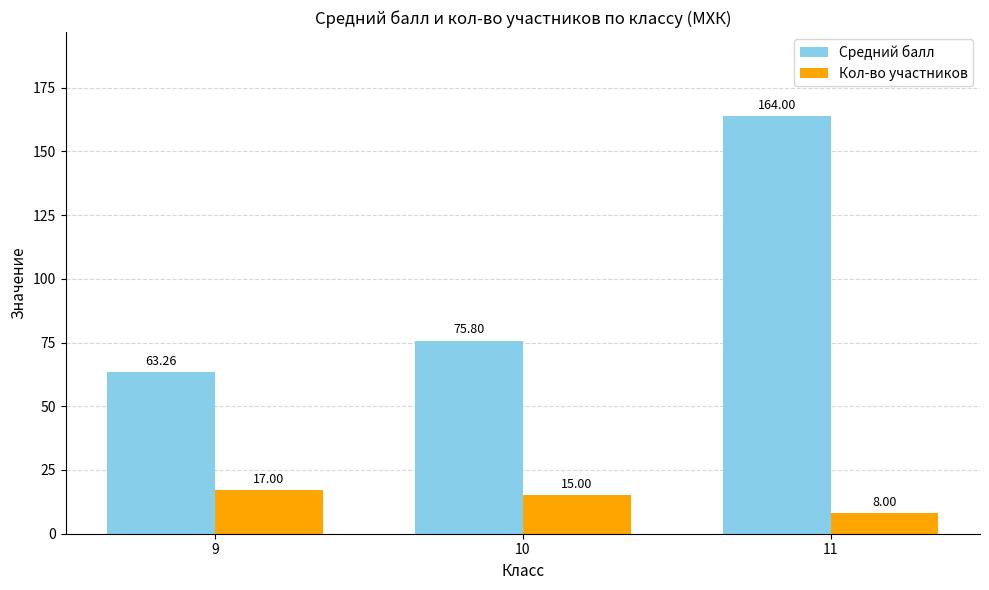

Are the bars grouped side by side (vs. stacked)?

Yes